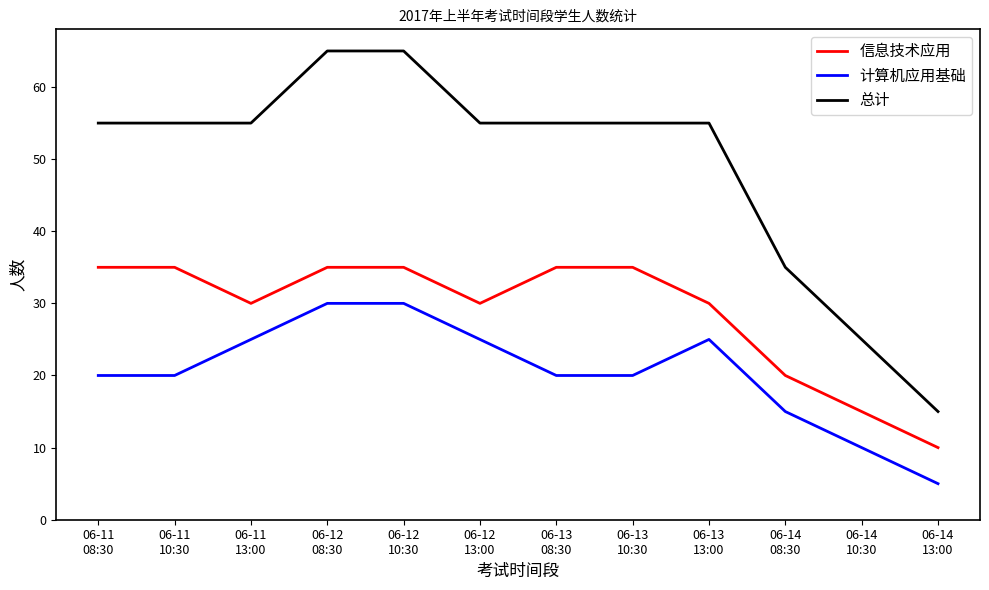

True or false: 信息技术应用 and 总计 cross at least once.

False